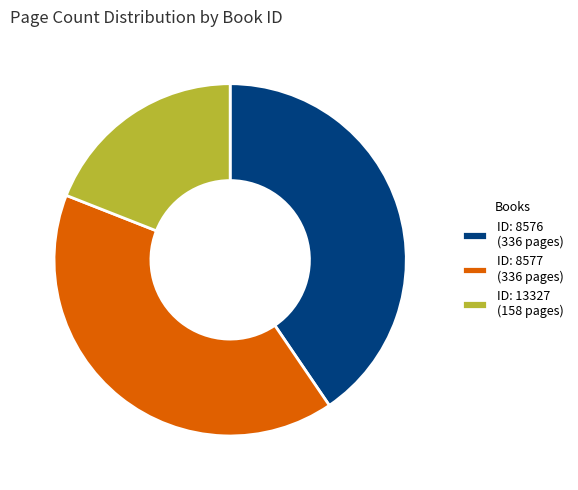

Is there any slice that represents more than half of the pie?

No